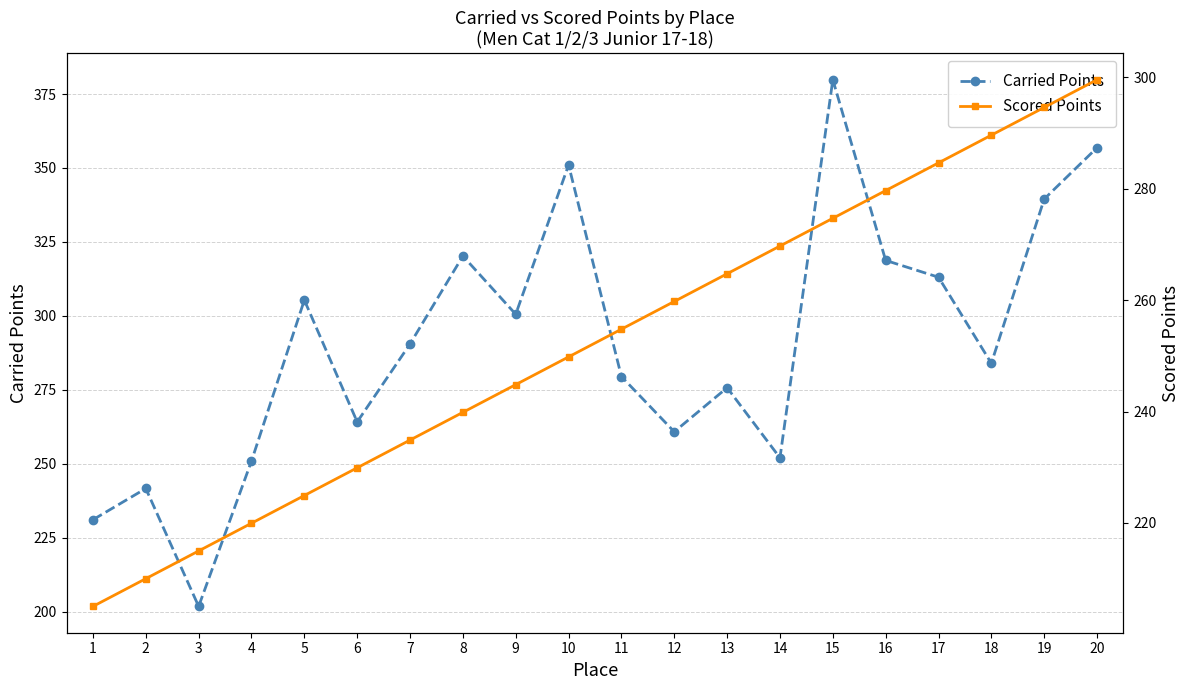

At 13, list the series in order from largest to smallest.

Carried Points, Scored Points